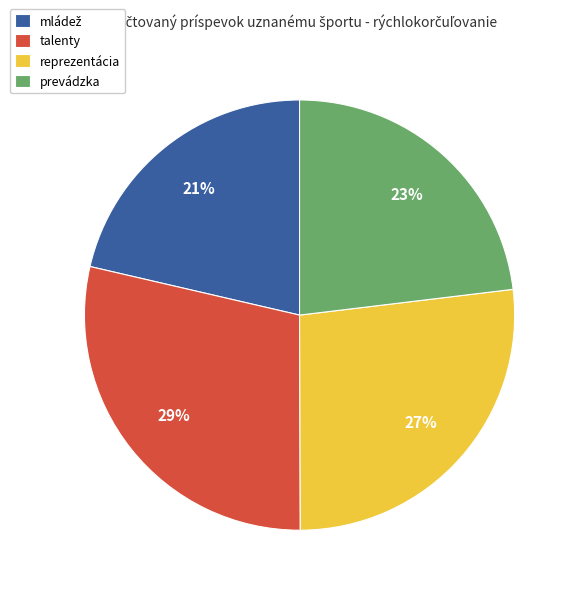

What percentage is the reprezentácia slice, to the nearest percent?

27%